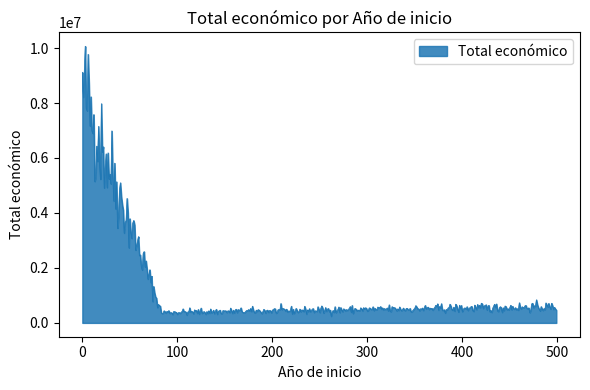

What is the difference between the maximum and minimum values?

9821784.7